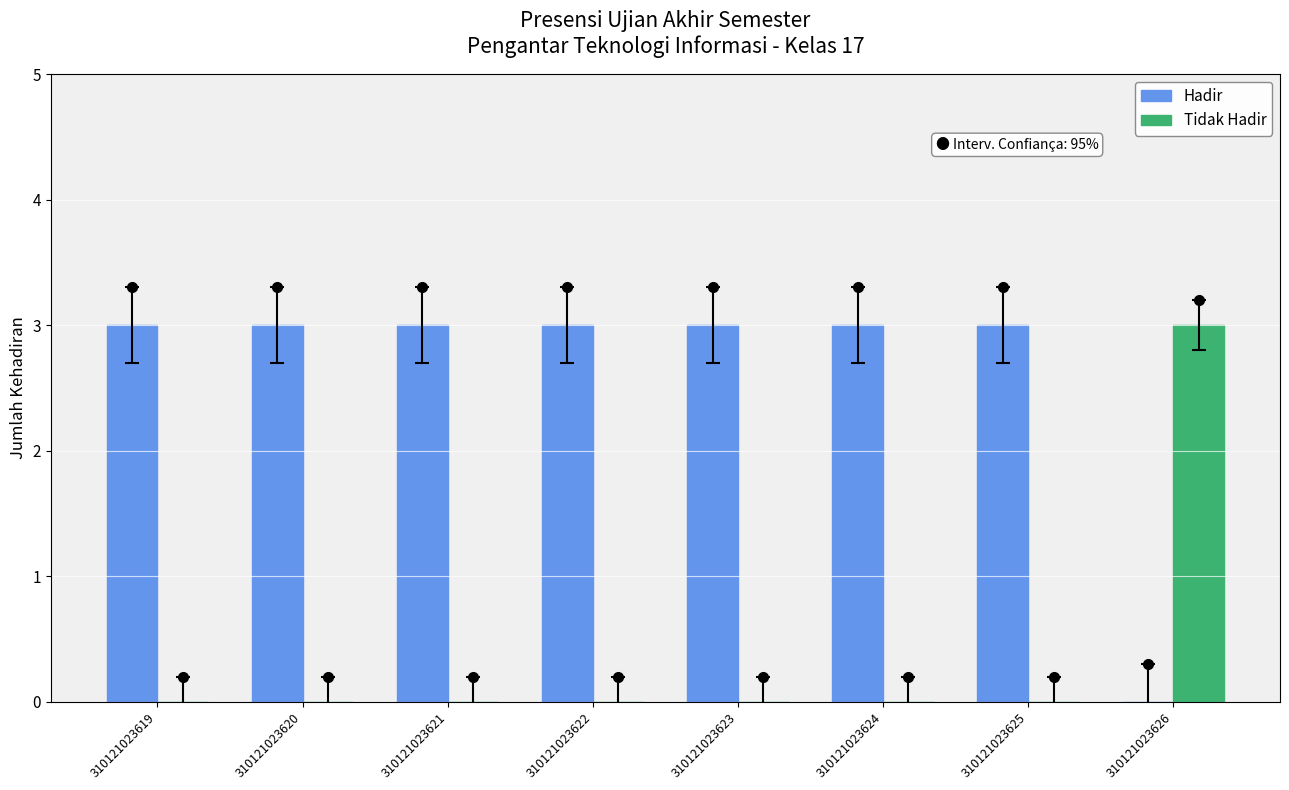

How many data points does each series have?

8